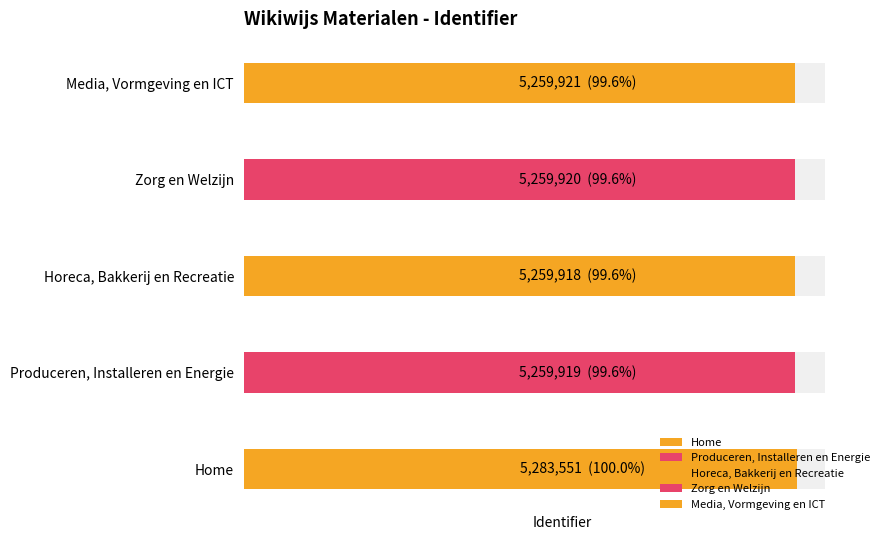

What is the difference between the maximum and minimum values?

23633